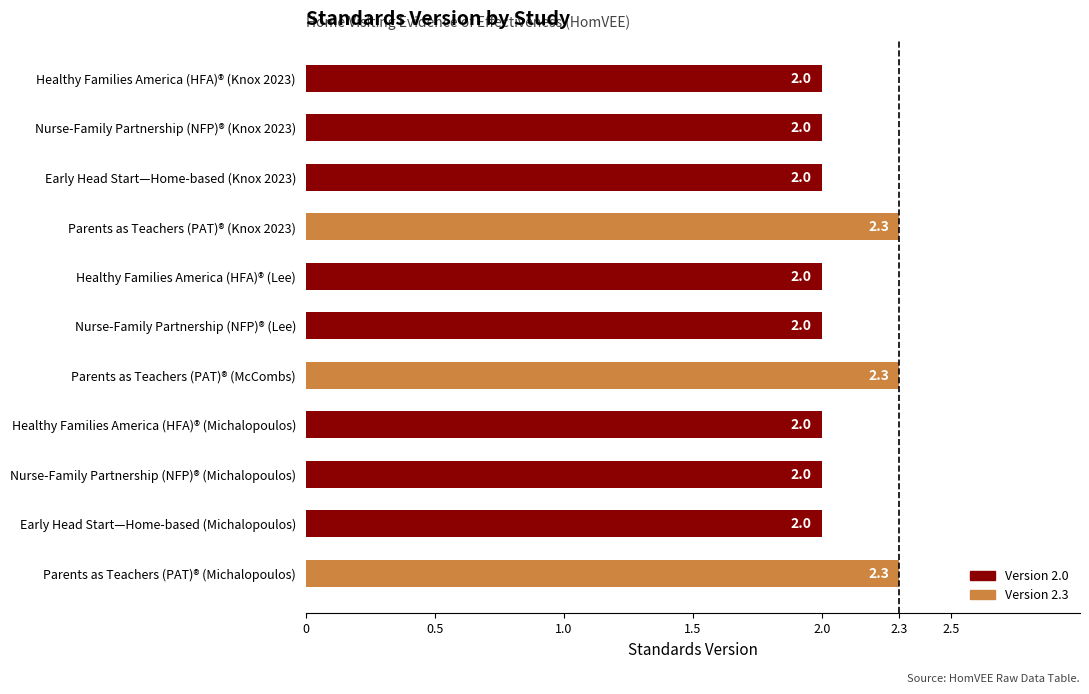

Reading top to bottom, extract all data points from this chart.

Healthy Families America (HFA)® (Knox 2023)=2.0	Nurse-Family Partnership (NFP)® (Knox 2023)=2.0	Early Head Start—Home-based (Knox 2023)=2.0	Parents as Teachers (PAT)® (Knox 2023)=2.3	Healthy Families America (HFA)® (Lee)=2.0	Nurse-Family Partnership (NFP)® (Lee)=2.0	Parents as Teachers (PAT)® (McCombs)=2.3	Healthy Families America (HFA)® (Michalopoulos)=2.0	Nurse-Family Partnership (NFP)® (Michalopoulos)=2.0	Early Head Start—Home-based (Michalopoulos)=2.0	Parents as Teachers (PAT)® (Michalopoulos)=2.3